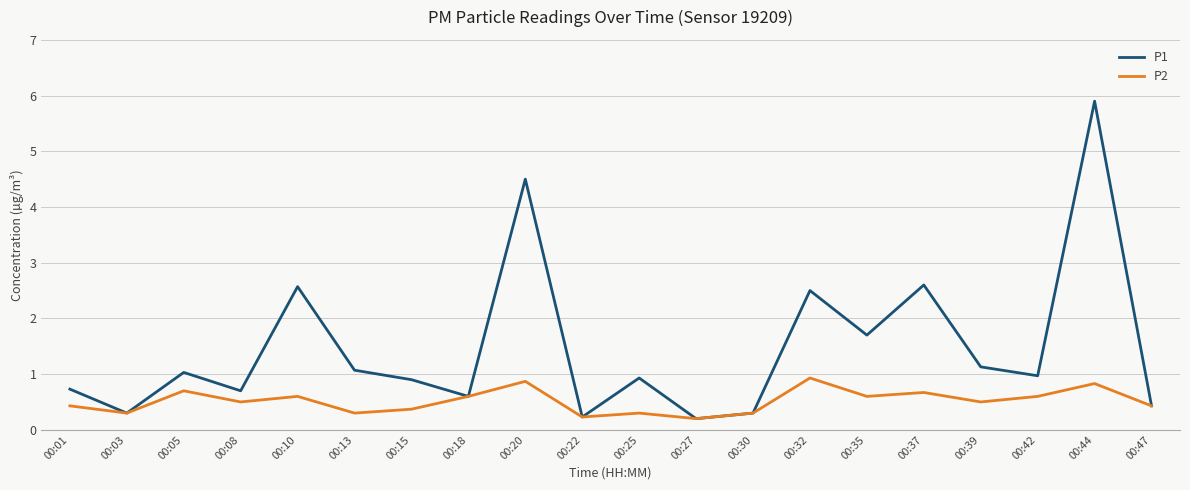

Which series has the widest spread of values?

P1